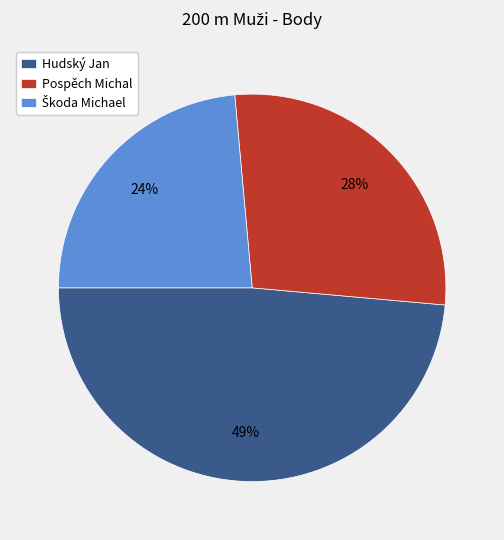

Does Hudský Jan represent more than half of the total?

No